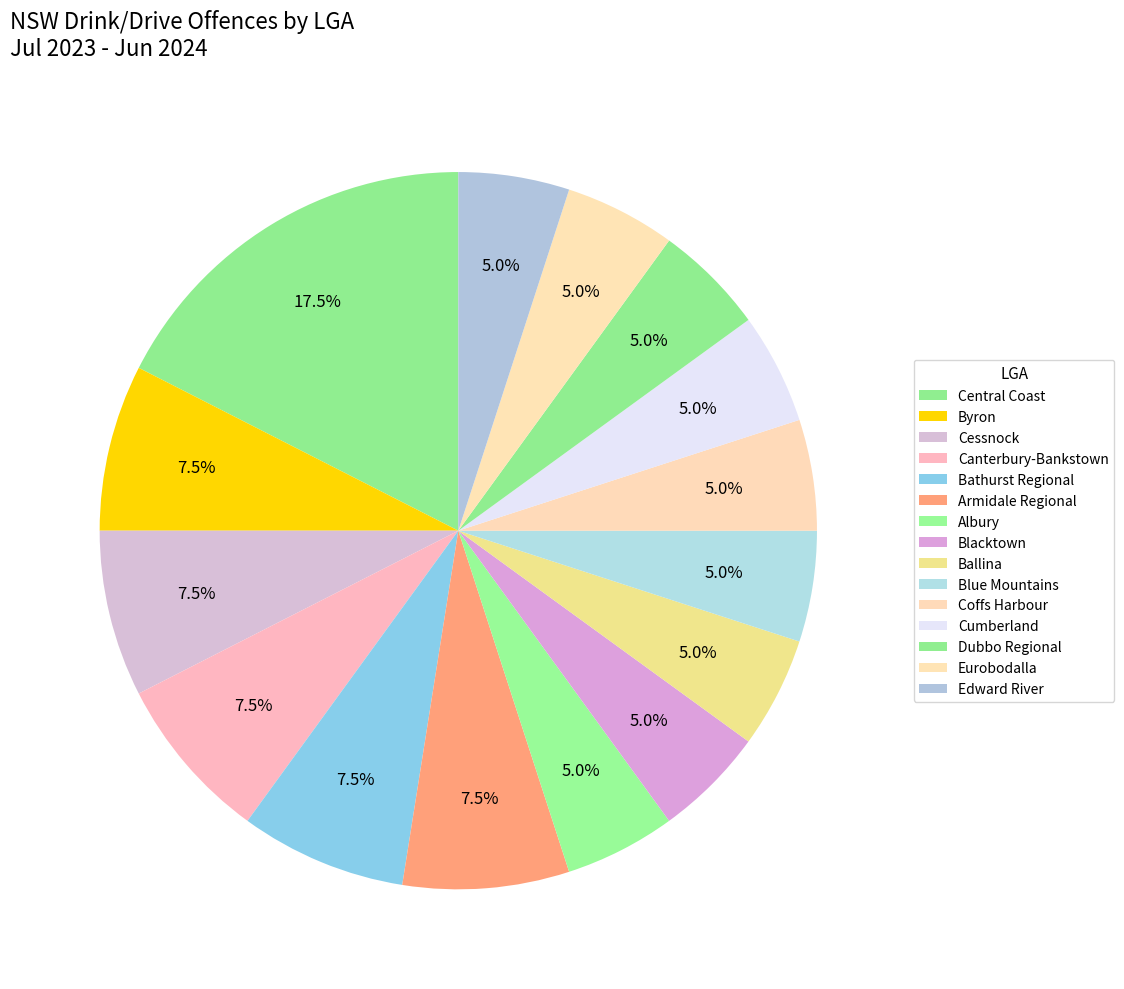

To the nearest percent, what is the combined percentage of Bathurst Regional and Edward River?

12%